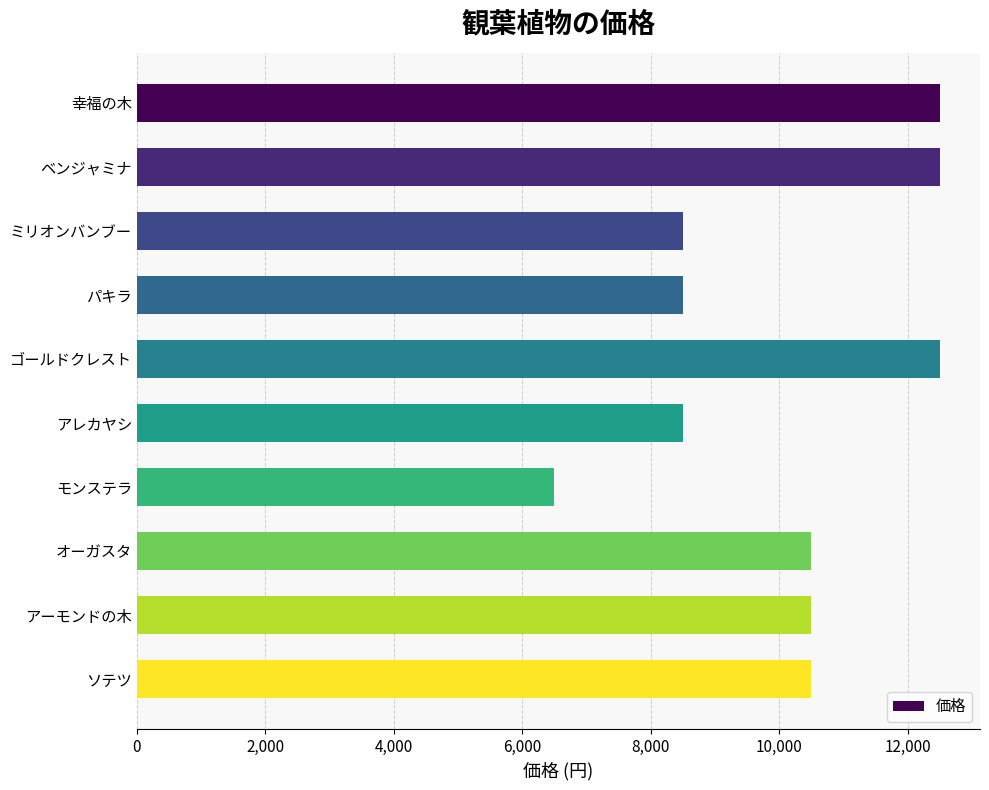

What is the value of the 7th bar from the top?

6500